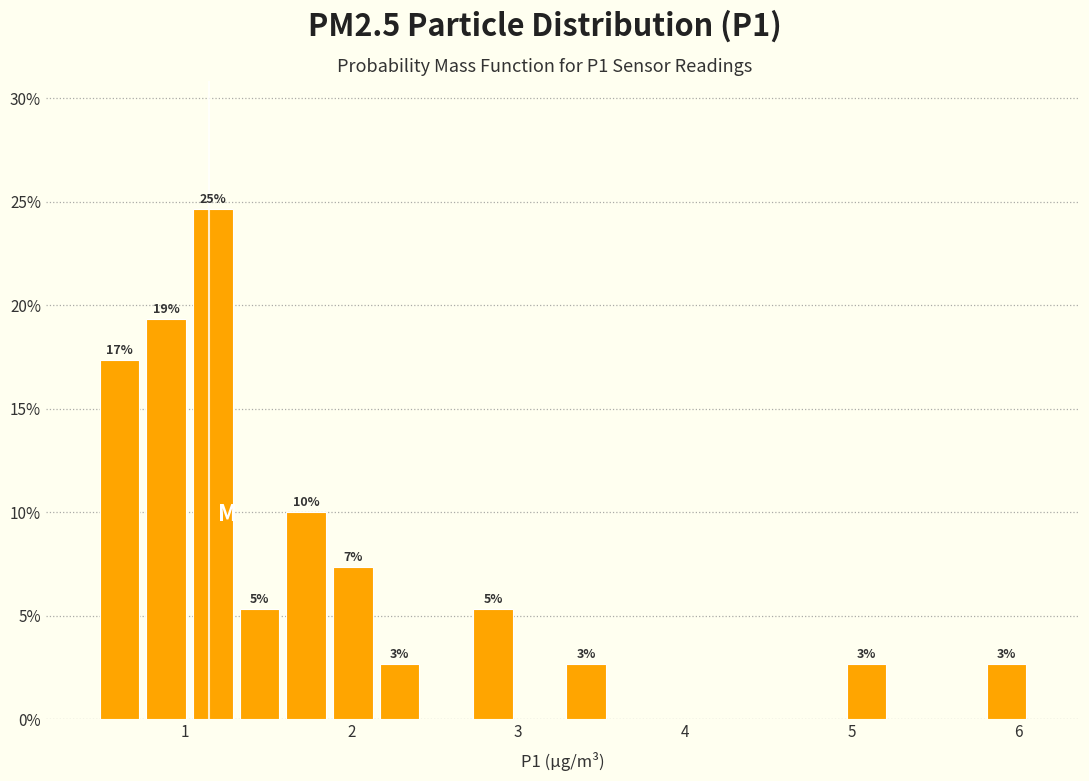

Around what value on the x-axis is the tallest bar? Give the approximate position of its centre, as read against the axis.

1.2